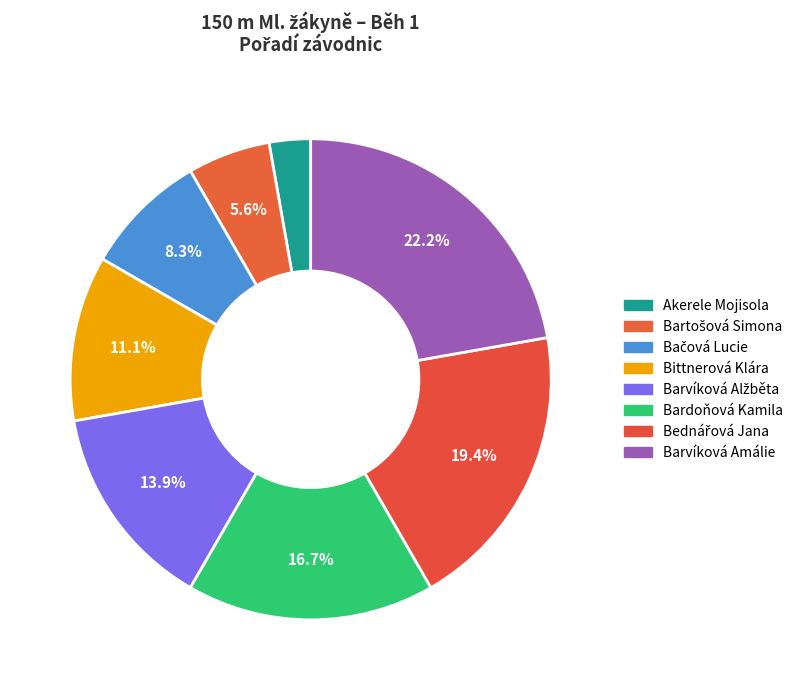

Count the number of slices in the pie.

8